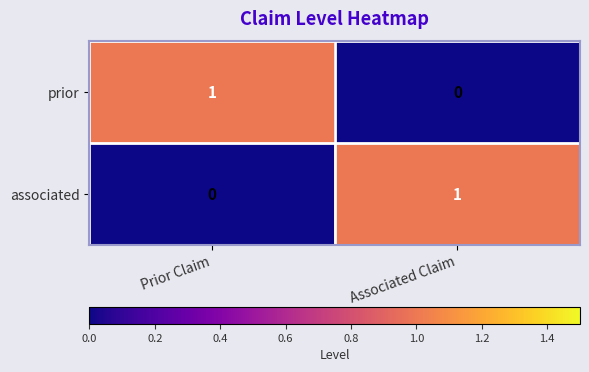

At how many categories does at least one series exceed 0?

2